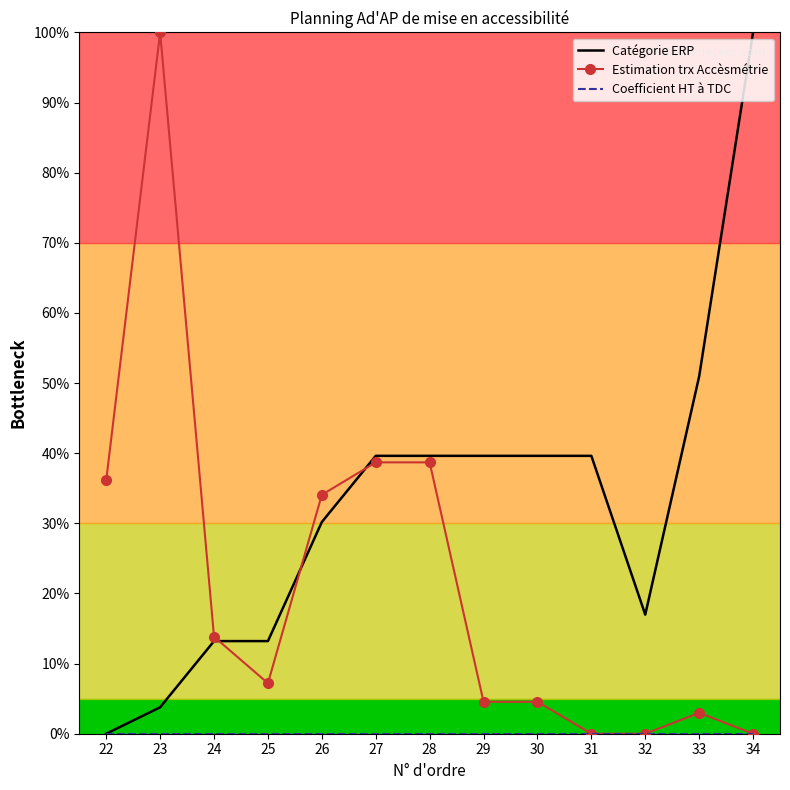

What is the average value of the Estimation trx Accèsmétrie series?

21.6